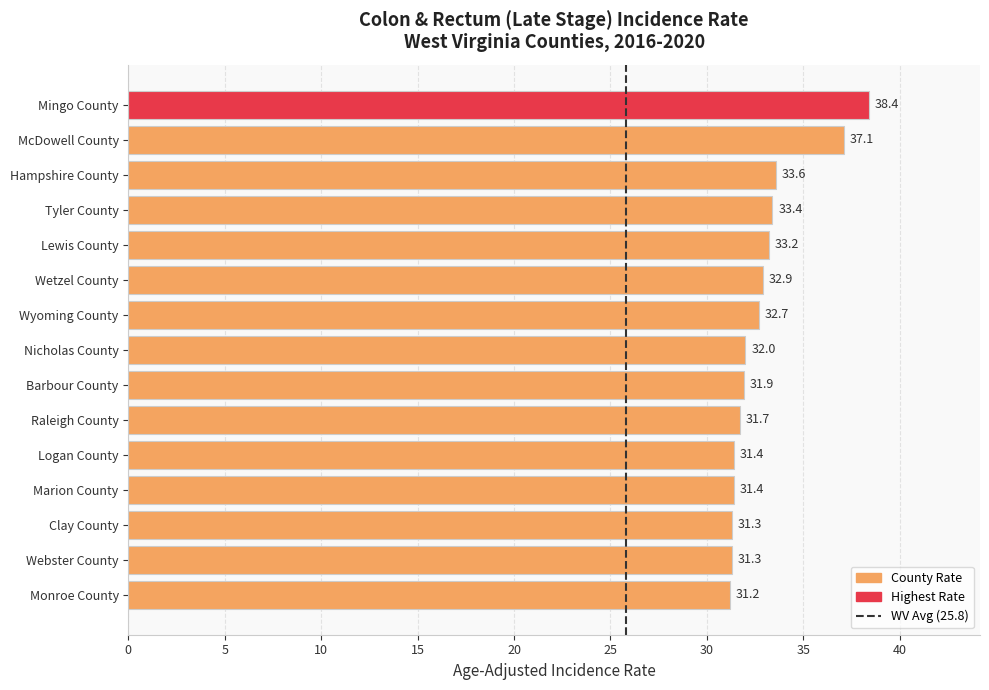

Is it true that the value at Logan County is 48.3?

False